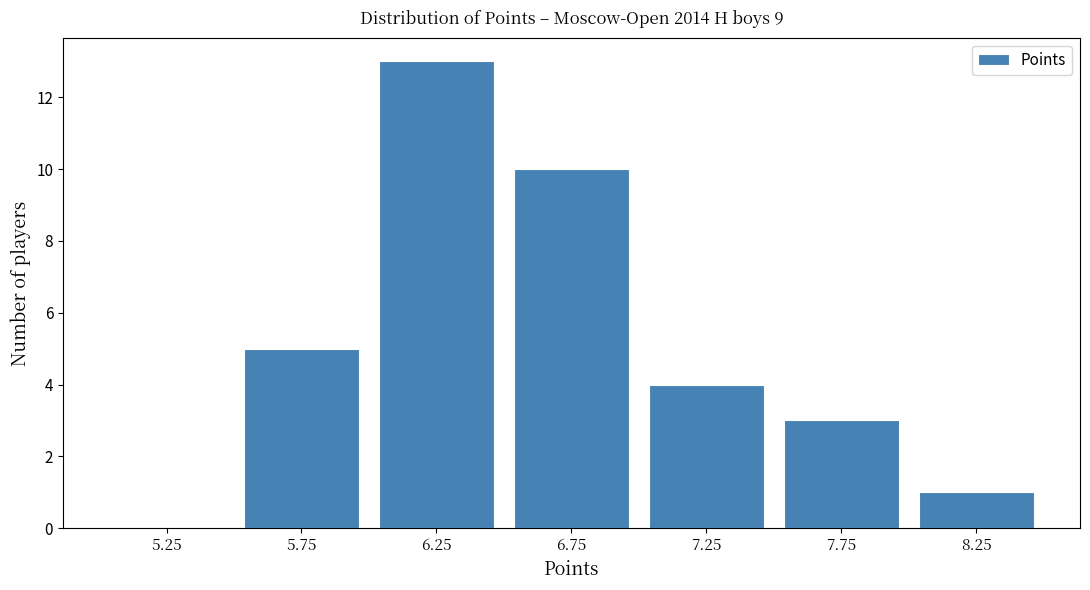

Reading left to right, list every bar in this chart as the range it spans on the x-axis followed by its height. The values are not printed on the chart, so give them approximately, as read against the axis.

5.0 to 5.5: 0
5.5 to 6.0: 5
6.0 to 6.5: 13
6.5 to 7.0: 10
7.0 to 7.5: 4
7.5 to 8.0: 3
8.0 to 8.5: 1